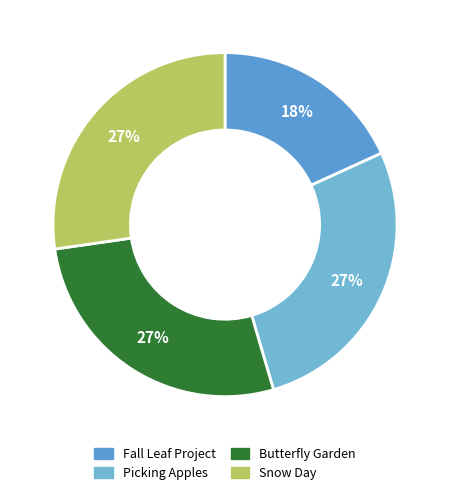

To the nearest percent, what portion does Snow Day represent?

27%